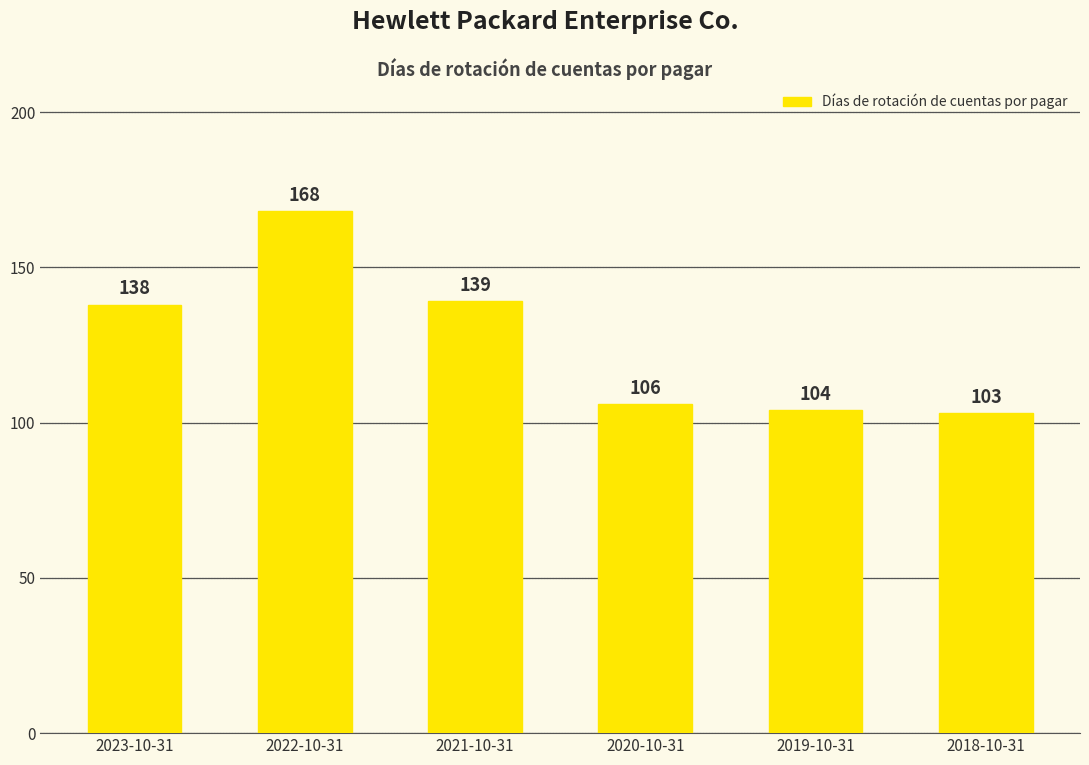

List the labels in order of value, smallest first.

2018-10-31, 2019-10-31, 2020-10-31, 2023-10-31, 2021-10-31, 2022-10-31